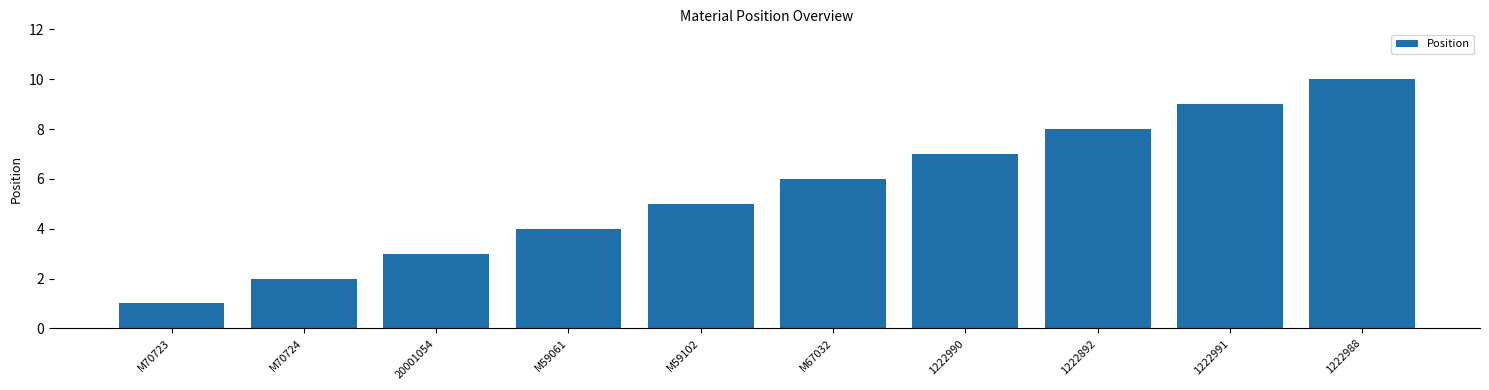

Rank the categories by value from lowest to highest.

M70723, M70724, 20001054, M59061, M59102, M67032, 1222990, 1222892, 1222991, 1222988